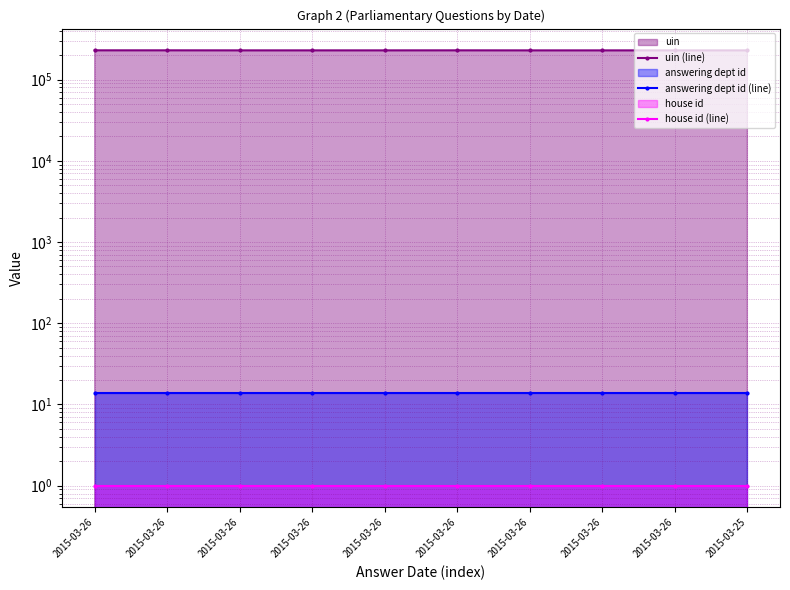

The house id (line) series shows 1 at 2015-03-26. True or false?

True